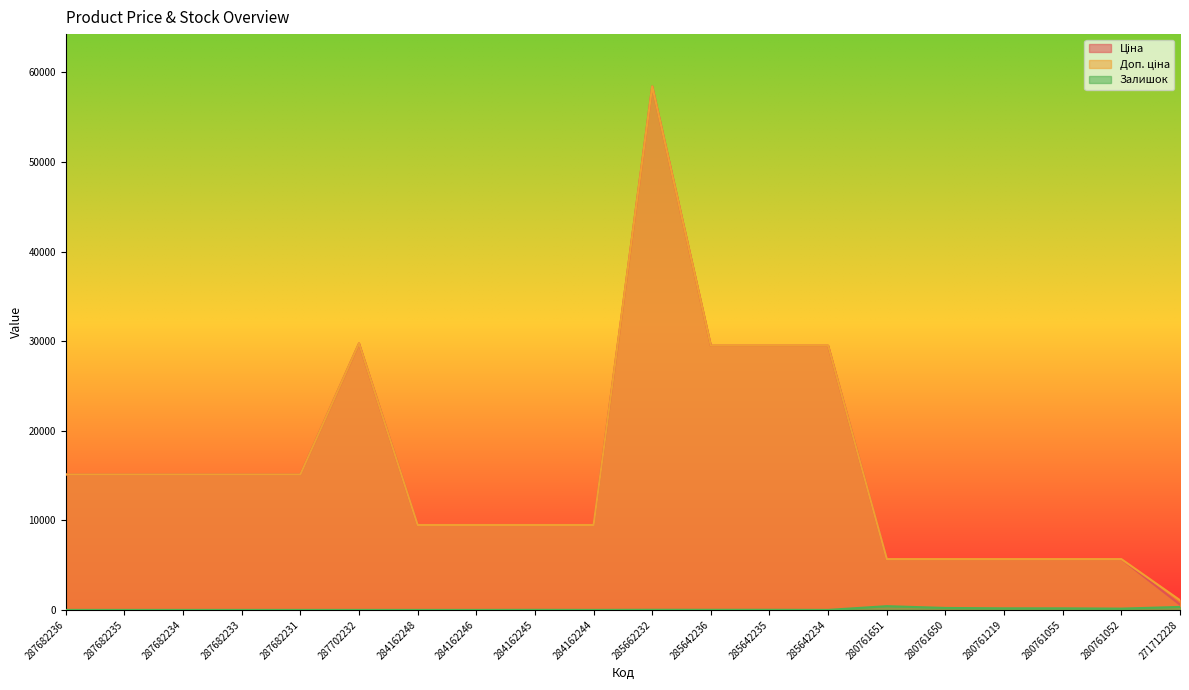

What is the average value of the Залишок series?

76.0